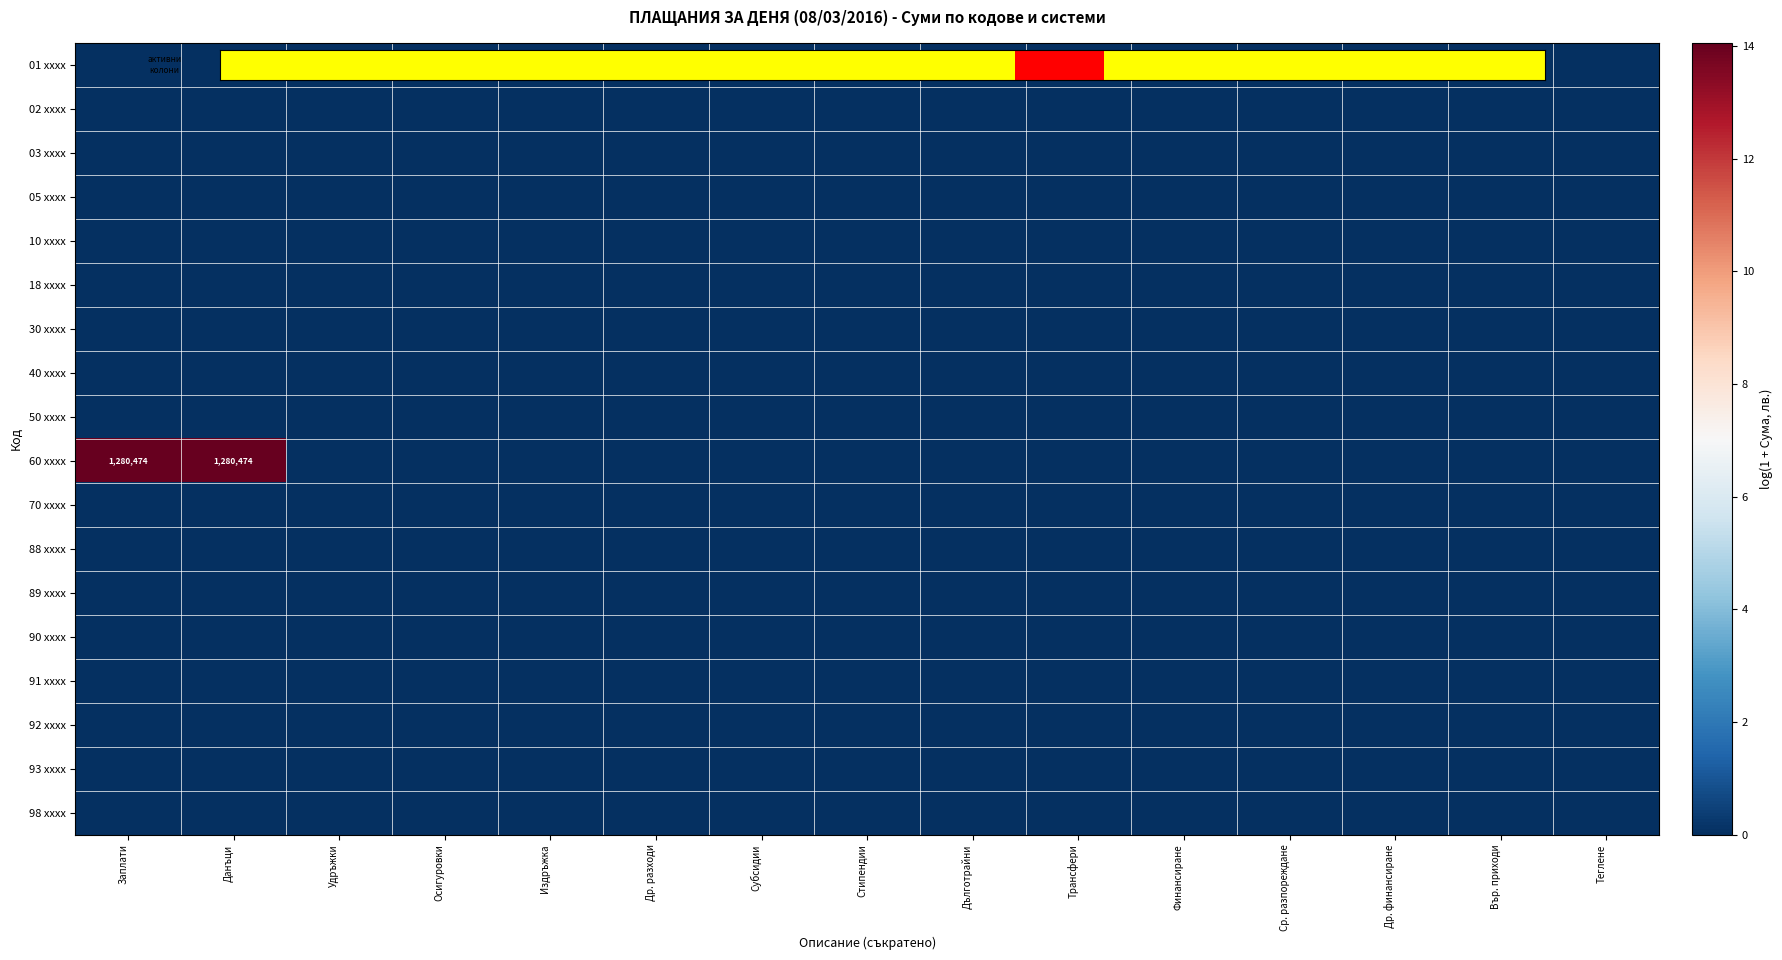

Which label corresponds to the smallest value in the chart?

Заплати